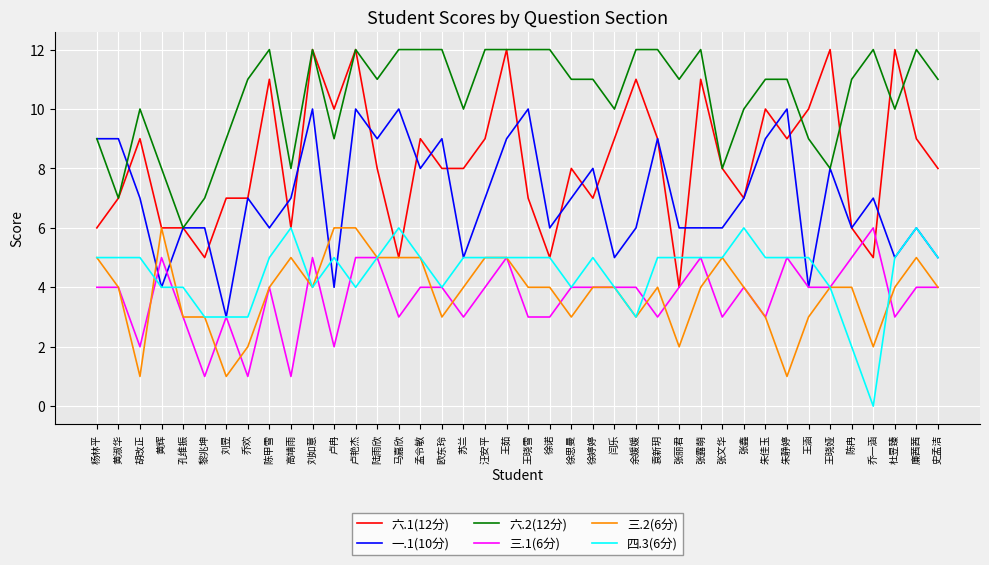

True or false: 四.3(6分) and 六.2(12分) intersect in this chart.

False